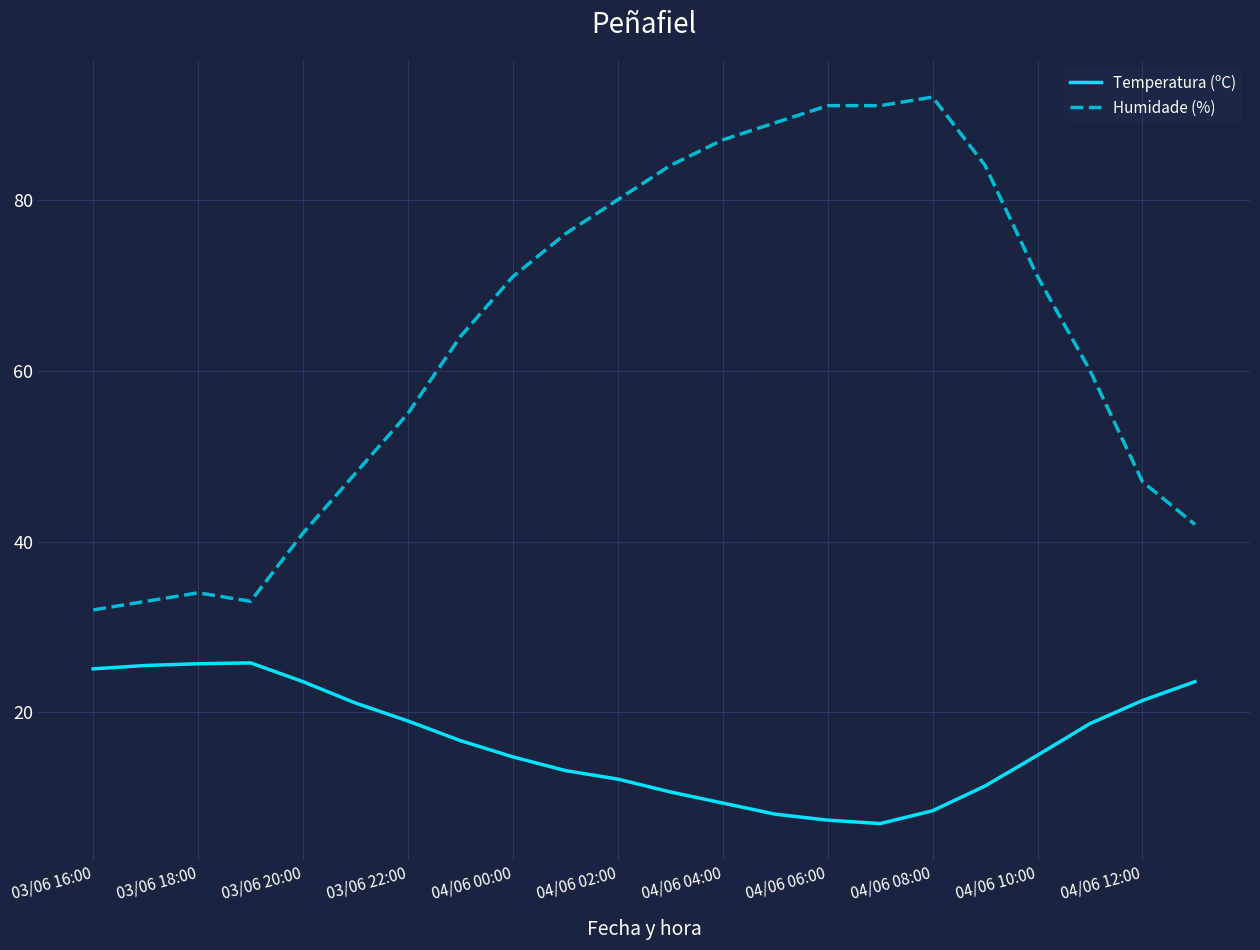

True or false: Temperatura (ºC) and Humidade (%) cross at least once.

False